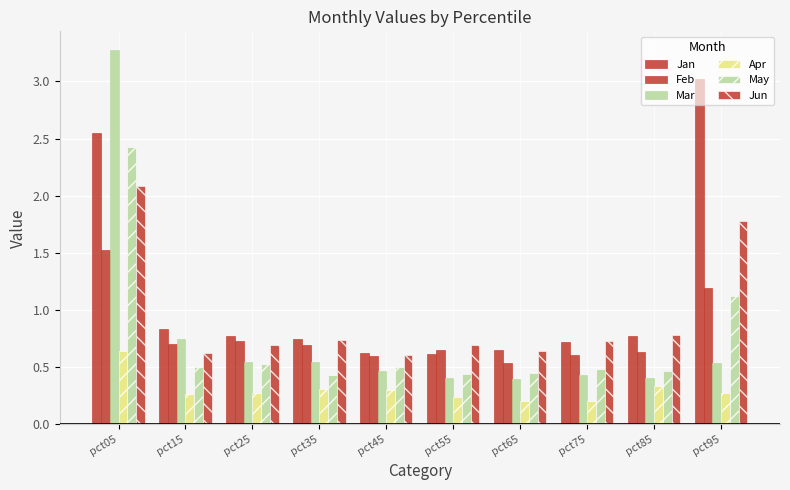

How many bars are there in total?

60